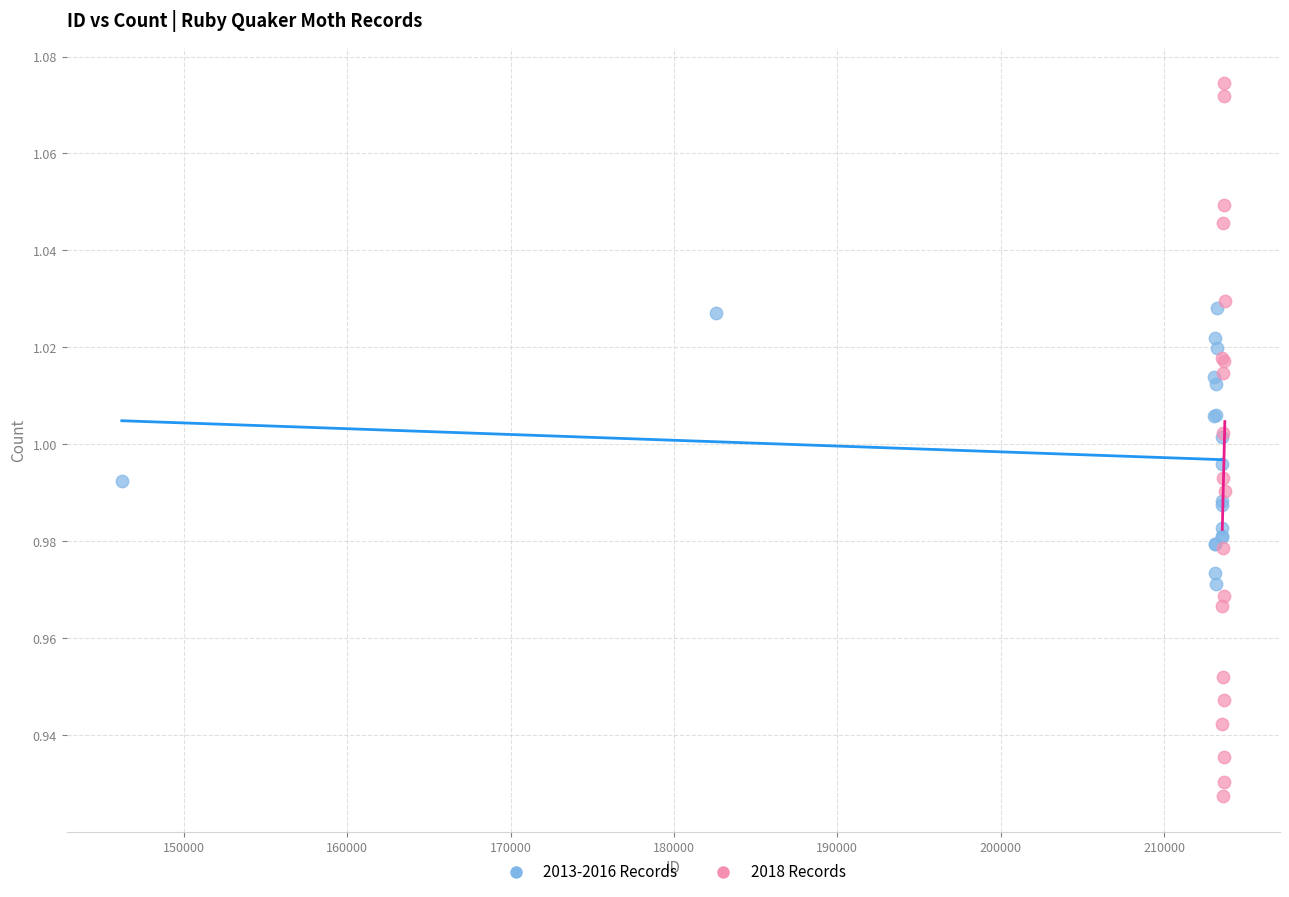

What are all the series names shown in the legend?

2013-2016 Records, 2018 Records